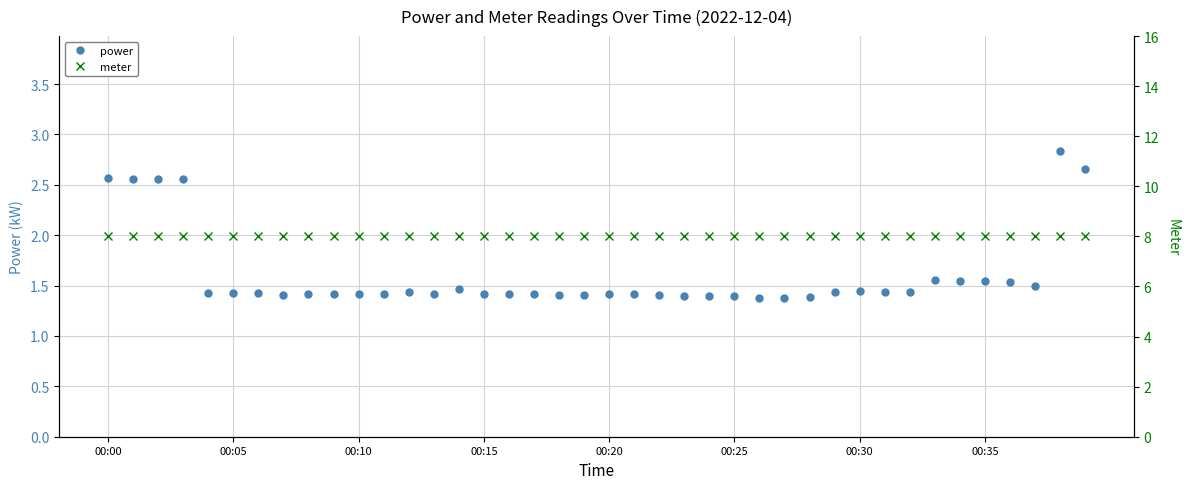

At which label is meter closest to 8?

00:00